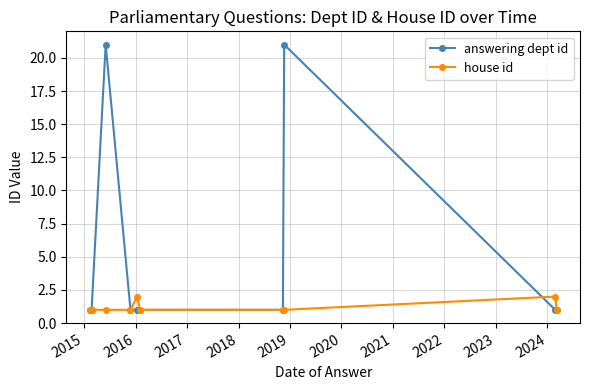

True or false: house id and answering dept id intersect in this chart.

True